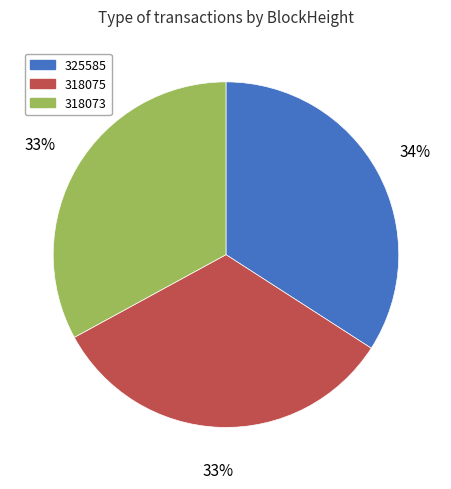

Approximately how many times larger is the value at 318073 compared to 318075?

1.0